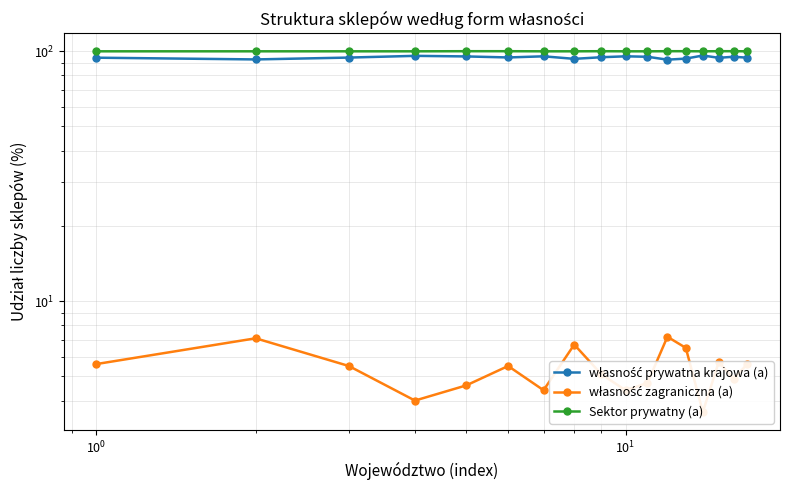

Does the chart have visible grid lines?

Yes